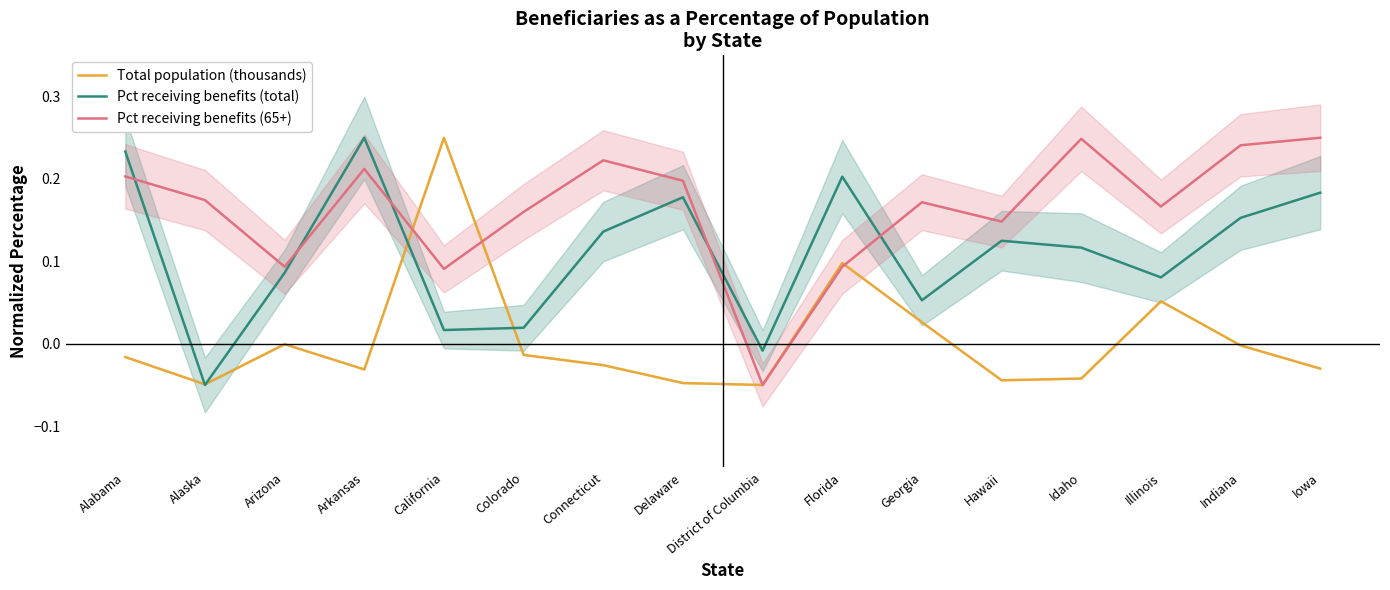

How many intersections are there between Pct receiving benefits (65+) and Pct receiving benefits (total)?

5